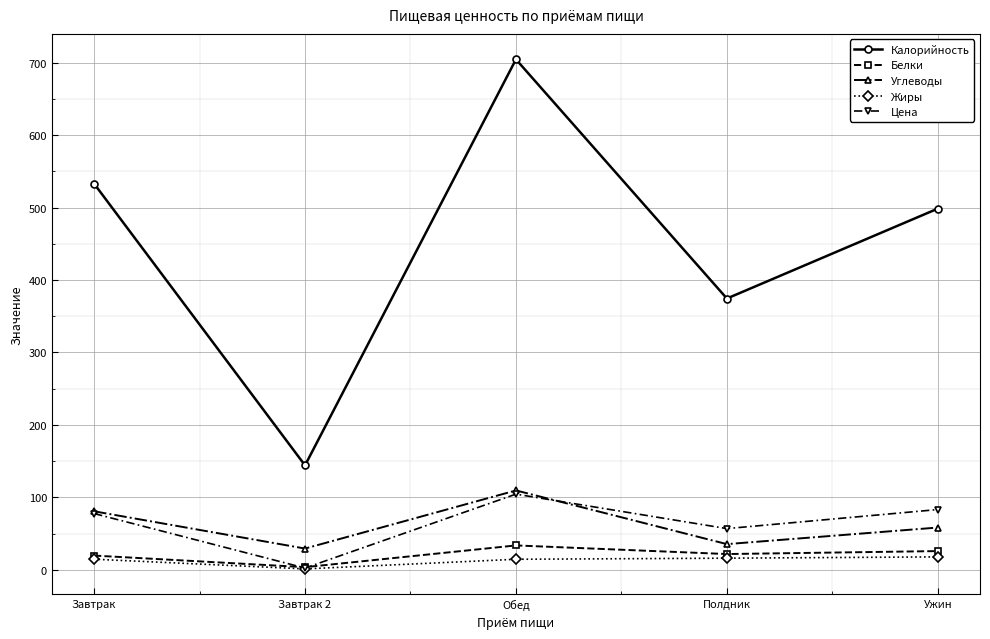

Count the number of data series in this chart.

5